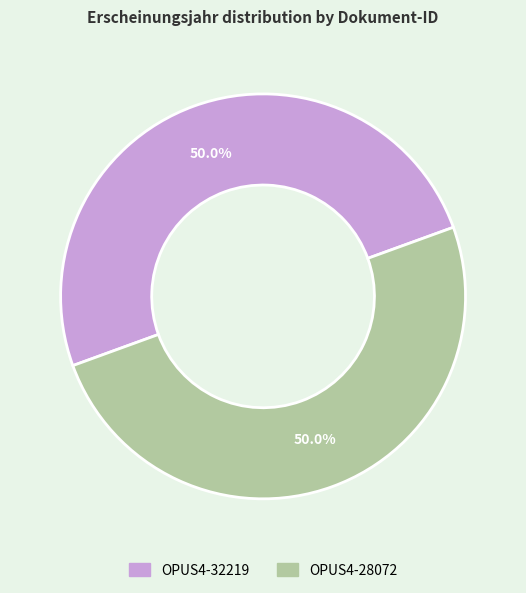

To the nearest percent, what is the combined percentage of OPUS4-32219 and OPUS4-28072?

100%